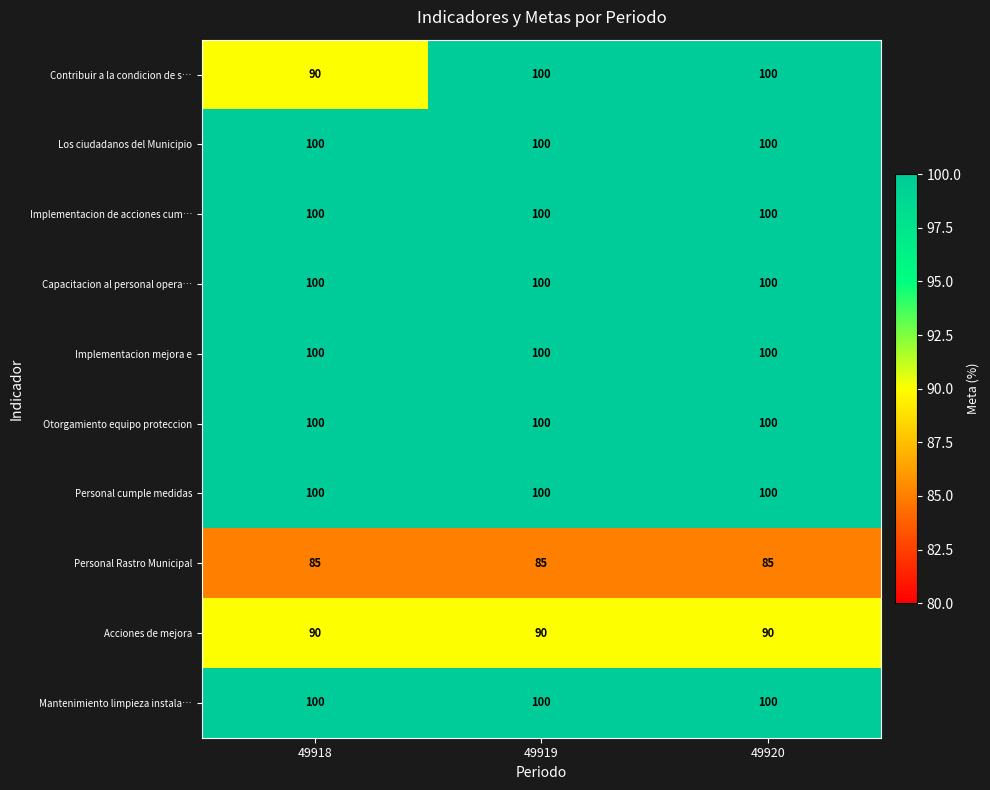

What is the approximate value of Otorgamiento equipo proteccion at 49920?

100